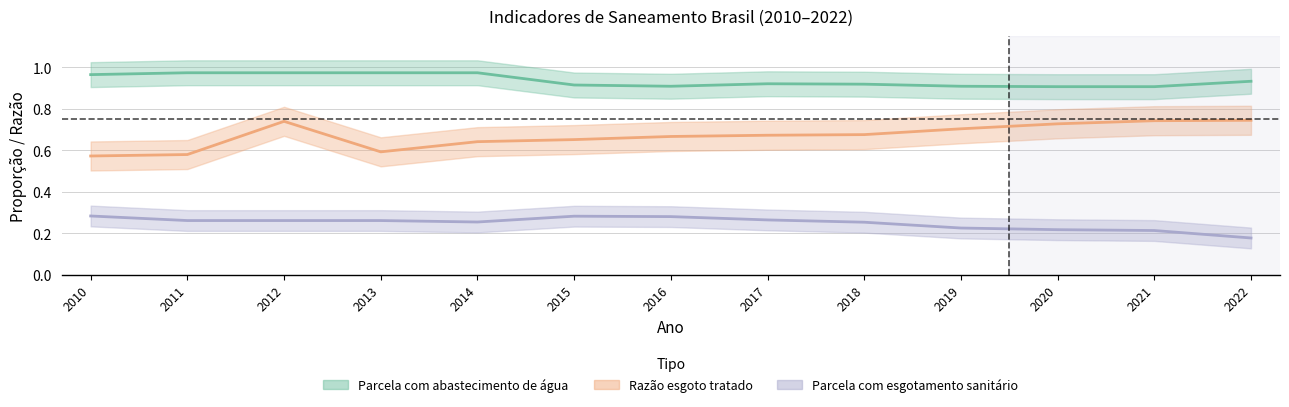

Rank the series by their maximum value, from highest to lowest.

Parcela com abastecimento de água, Razão esgoto tratado, Parcela com esgotamento sanitário